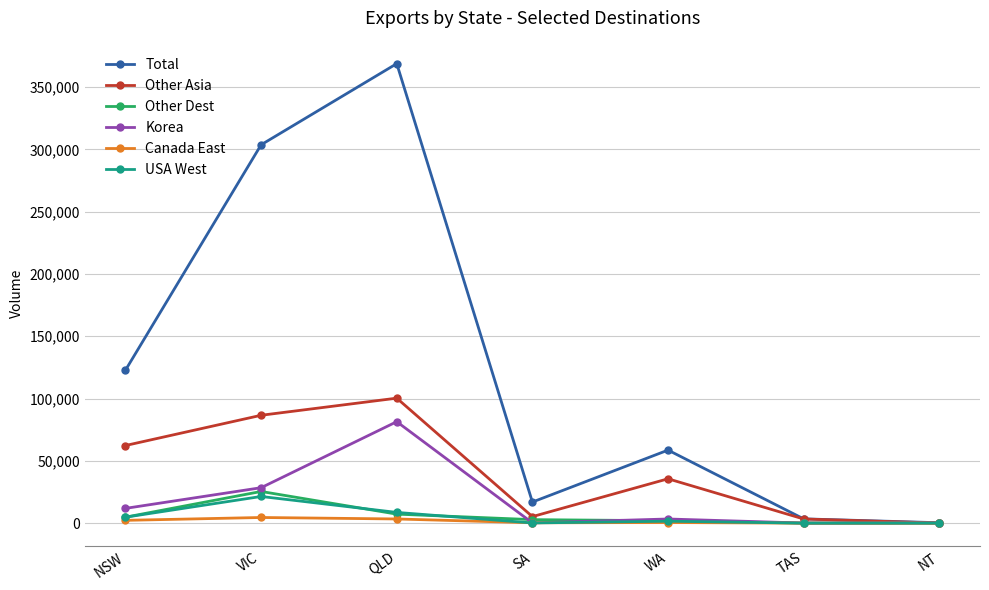

True or false: Total has more than 2 interior local peaks.

False